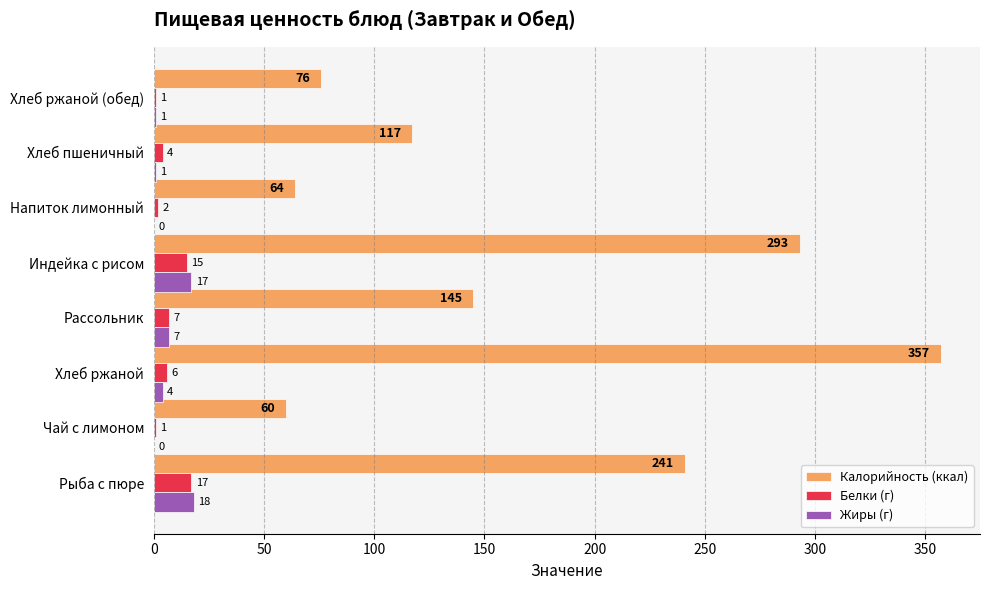

Where is Калорийность (ккал) nearest to the value 208?

Рыба с пюре